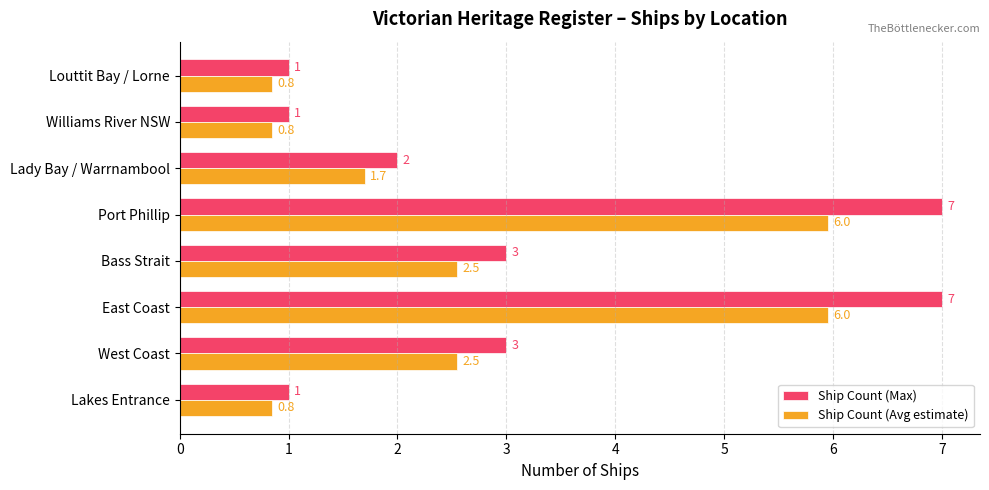

True or false: Ship Count (Avg estimate) has a value of 0.8 at Lakes Entrance.

True